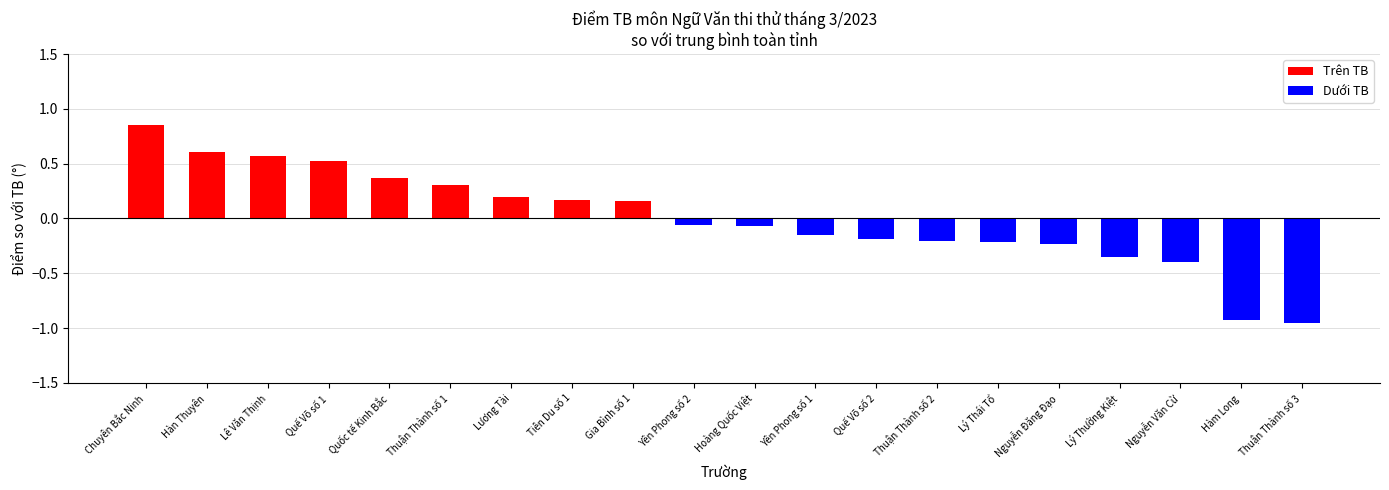

What position from the right is Thuận Thành số 3?

1